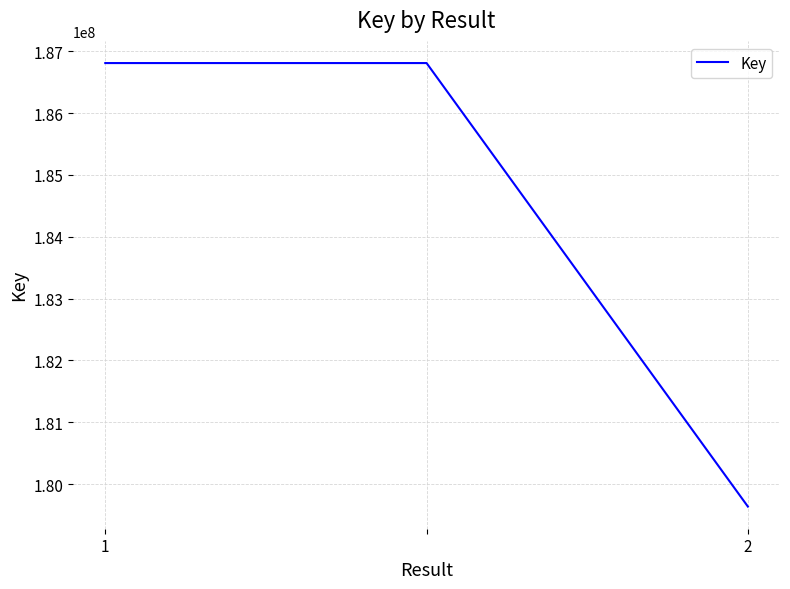

What is the difference between the second highest and minimum values?

7175455